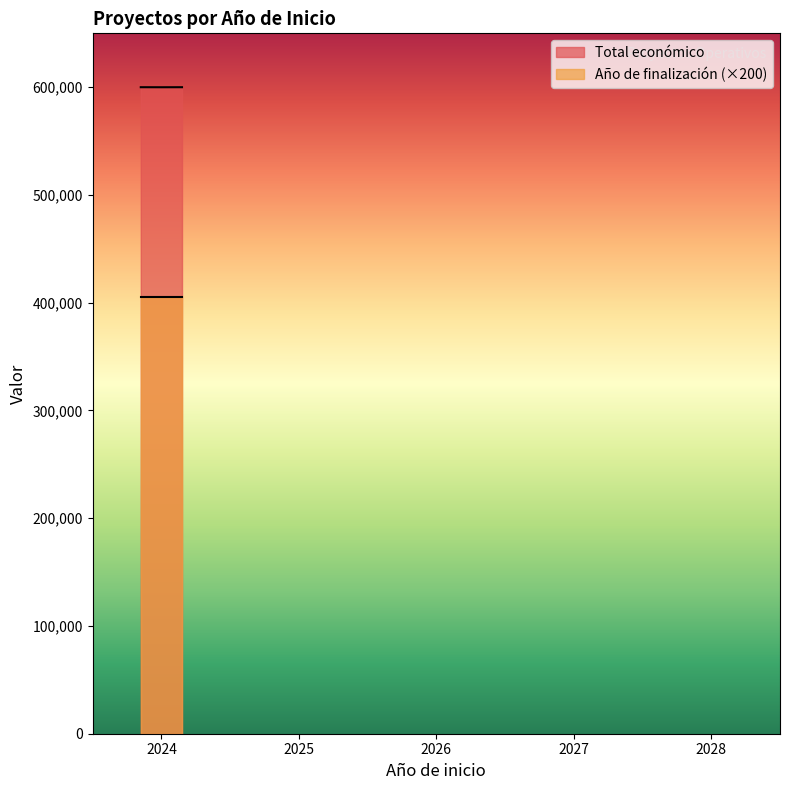

What is the highest value of the Año de finalización (×200) series?

405400